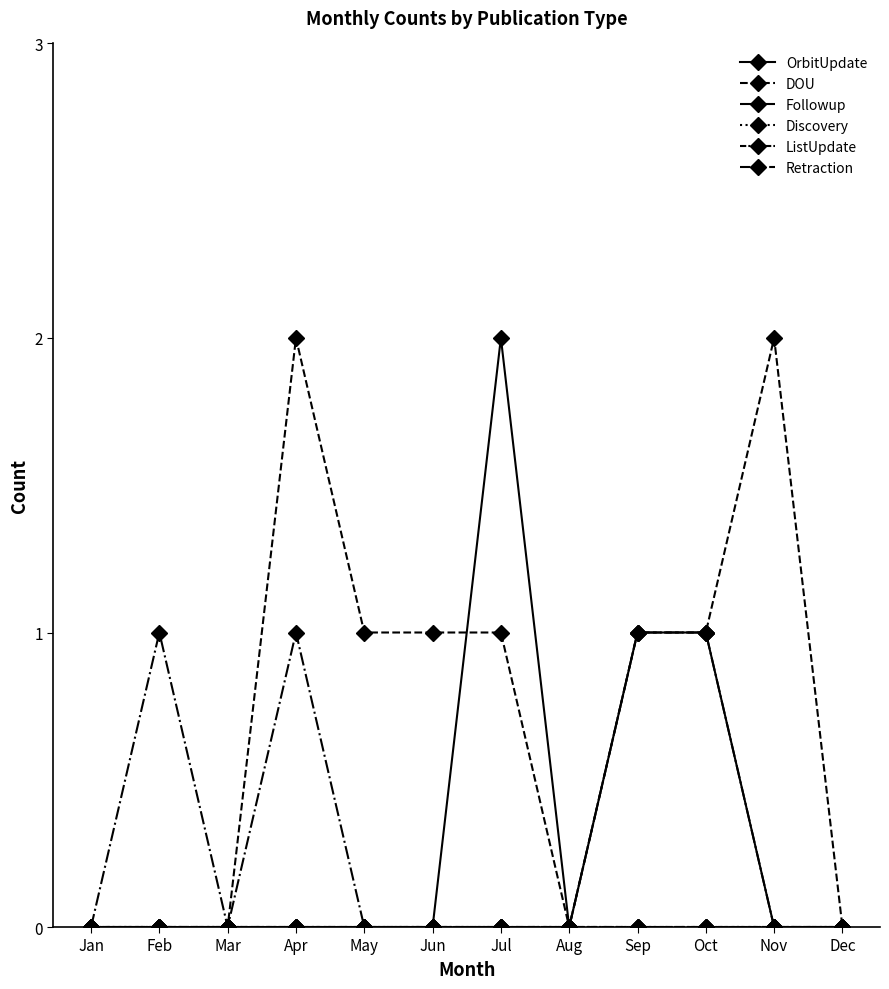

True or false: Followup and Discovery cross at least once.

False